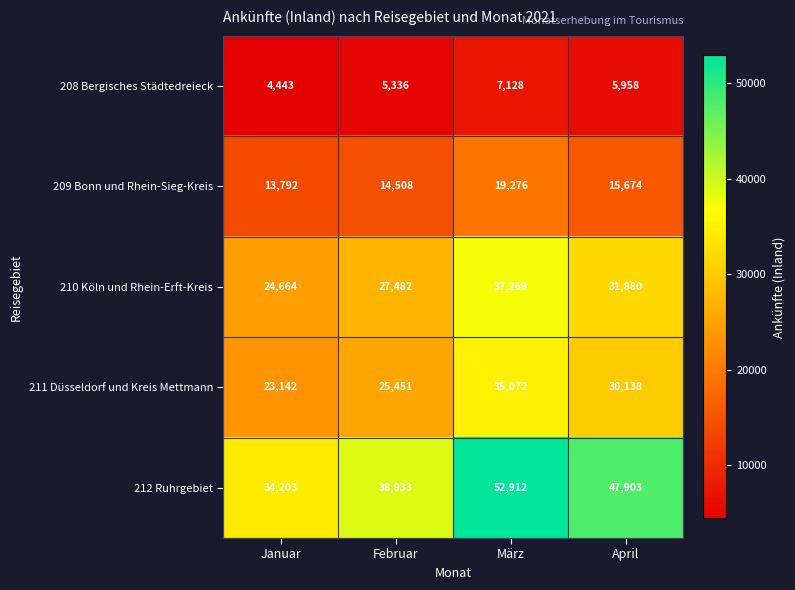

List the series in order of their peak value, highest first.

212 Ruhrgebiet, 210 Köln und Rhein-Erft-Kreis, 211 Düsseldorf und Kreis Mettmann, 209 Bonn und Rhein-Sieg-Kreis, 208 Bergisches Städtedreieck